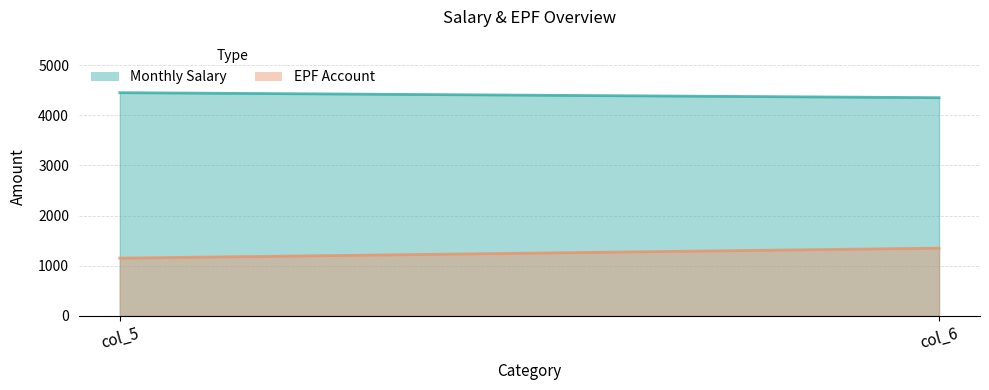

How many data points in EPF Account are less than 1350?

1